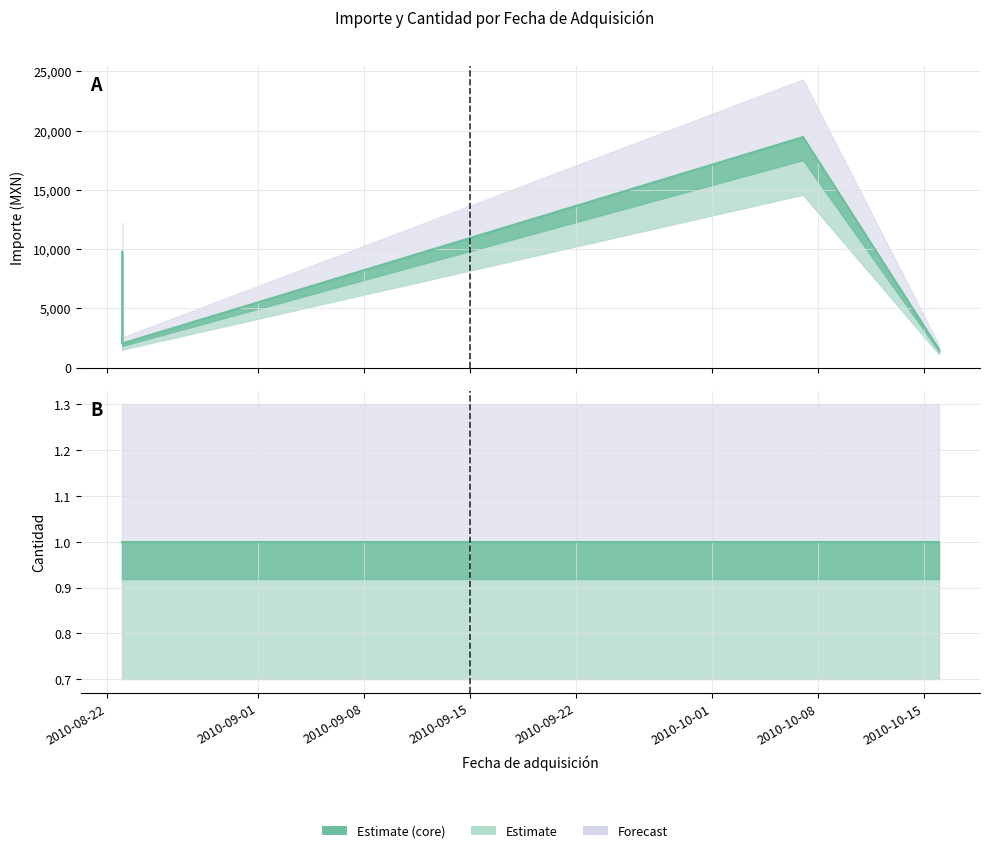

Reading left to right, list all the values displayed in this chart.

Importe: 2010-08-23=9768.0	2010-08-23=2033.6	2010-10-16=1500.0	2010-10-07=19455.8
Cantidad: 2010-08-23=1.0	2010-08-23=1.0	2010-10-16=1.0	2010-10-07=1.0